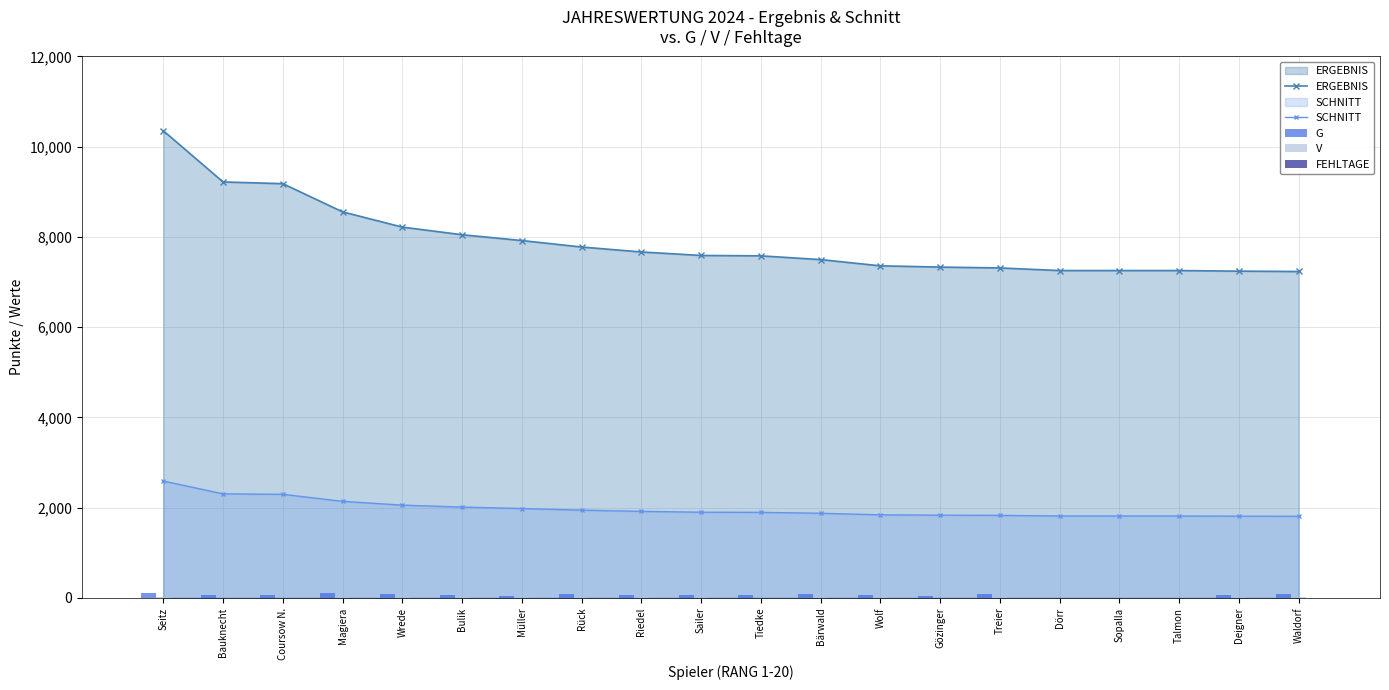

Reading right to left, list all the values displayed in this chart.

ERGEBNIS: 7234	7242	7255	7255	7255	7313	7332	7360	7498	7581	7590	7667	7777	7920	8049	8218	8556	9181	9219	10354
SCHNITT: 1808	1811	1814	1814	1814	1828	1833	1840	1875	1895	1898	1917	1944	1980	2012	2055	2139	2295	2305	2589
G: 76	74	0	0	0	80	34	58	77	58	70	63	85	44	70	76	97	68	66	100
V: 13	24	0	0	0	16	5	9	12	7	14	13	15	8	11	15	21	3	5	10
FEHLTAGE: 0	1	4	4	4	0	2	1	0	1	1	1	0	2	1	1	0	1	1	0